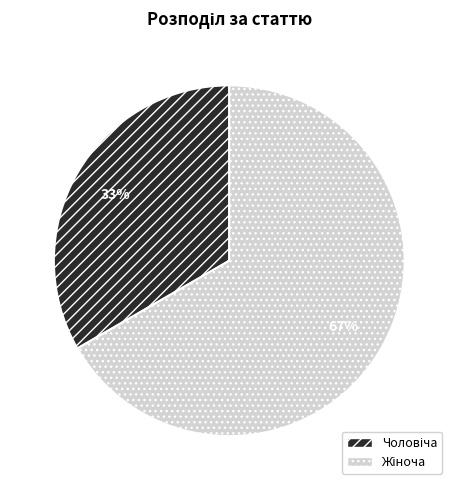

Is there a majority slice in this chart?

Yes